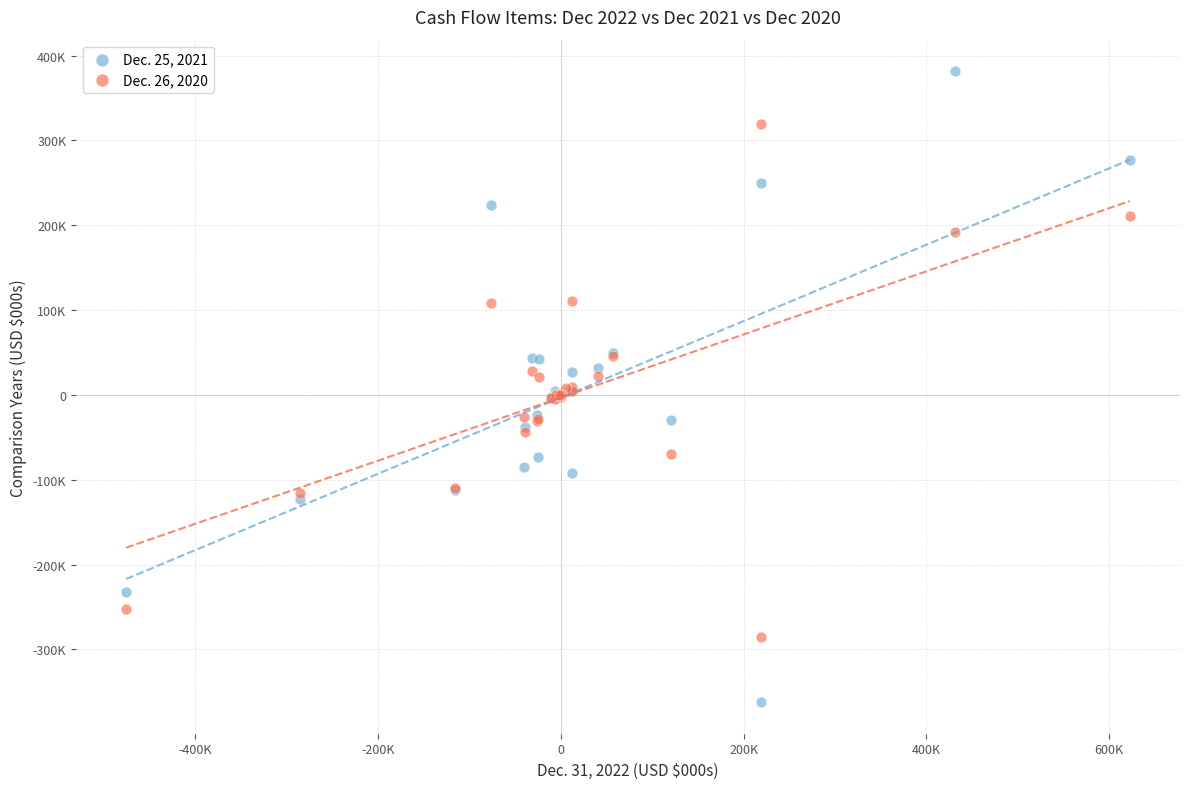

What are all the series names shown in the legend?

Dec. 25, 2021, Dec. 26, 2020